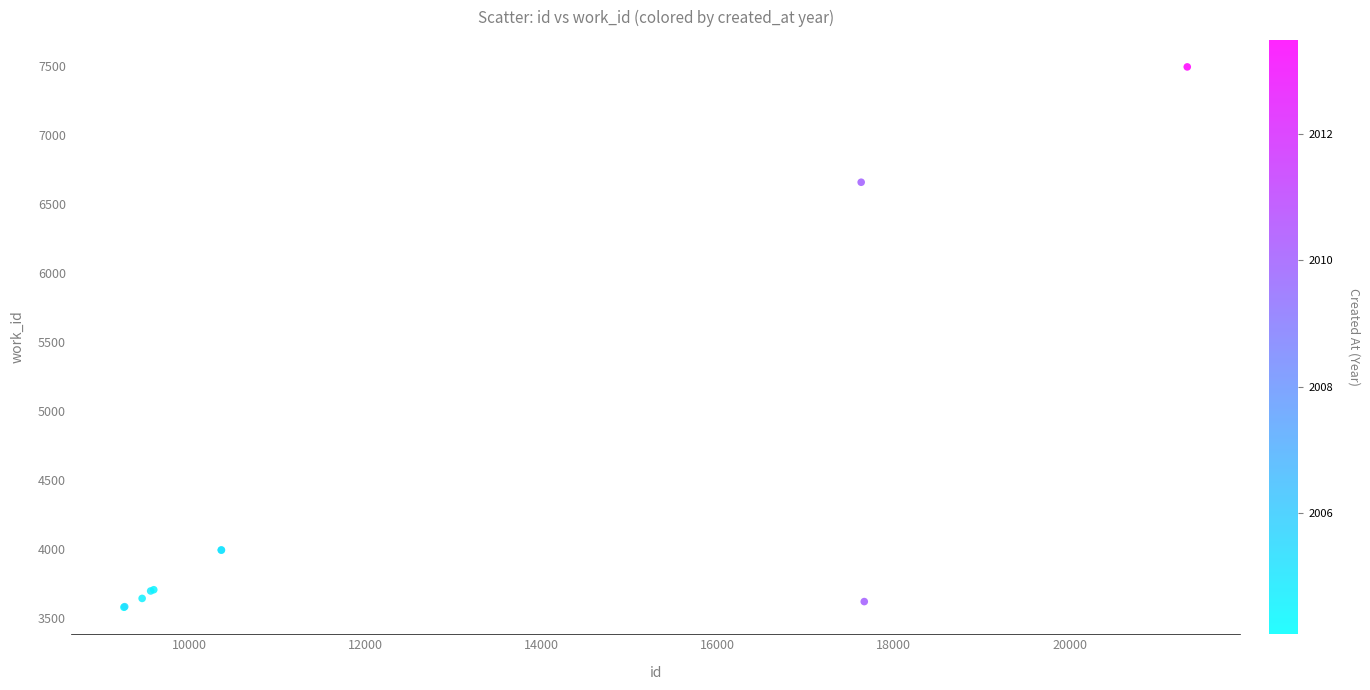

What Y value in the scatter plot is closest to 5536?

6660